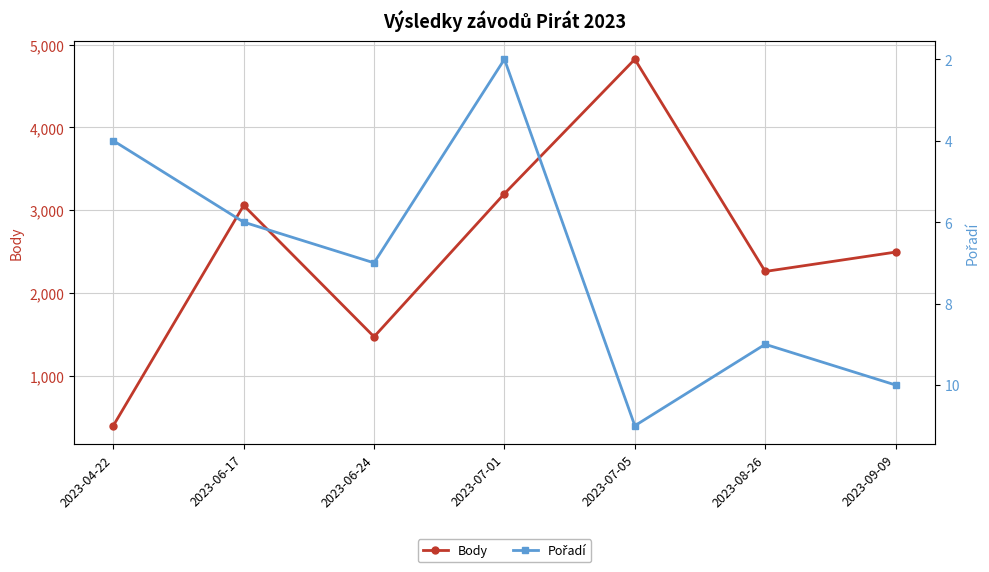

Which category has the lowest value in the Body series?

2023-04-22